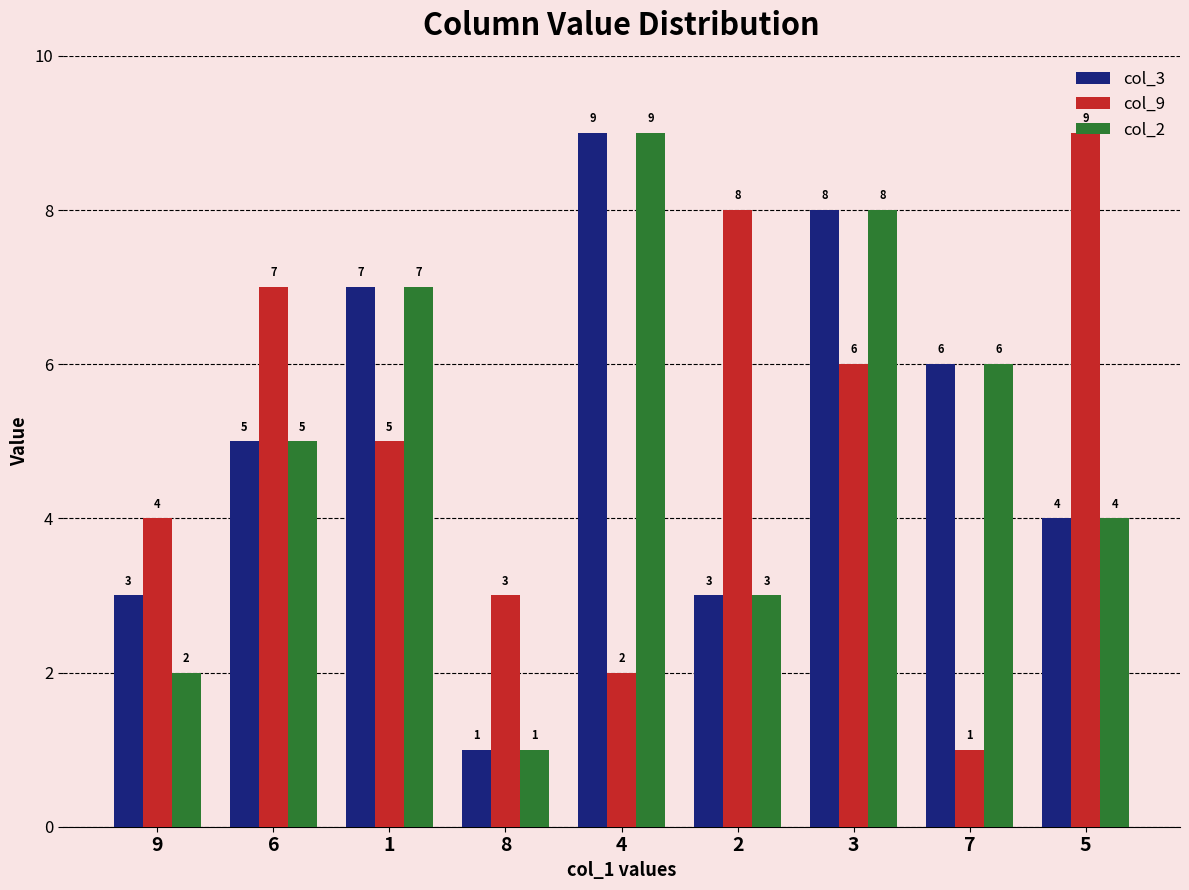

What is the difference between the maximum and minimum values in the col_3 series?

8